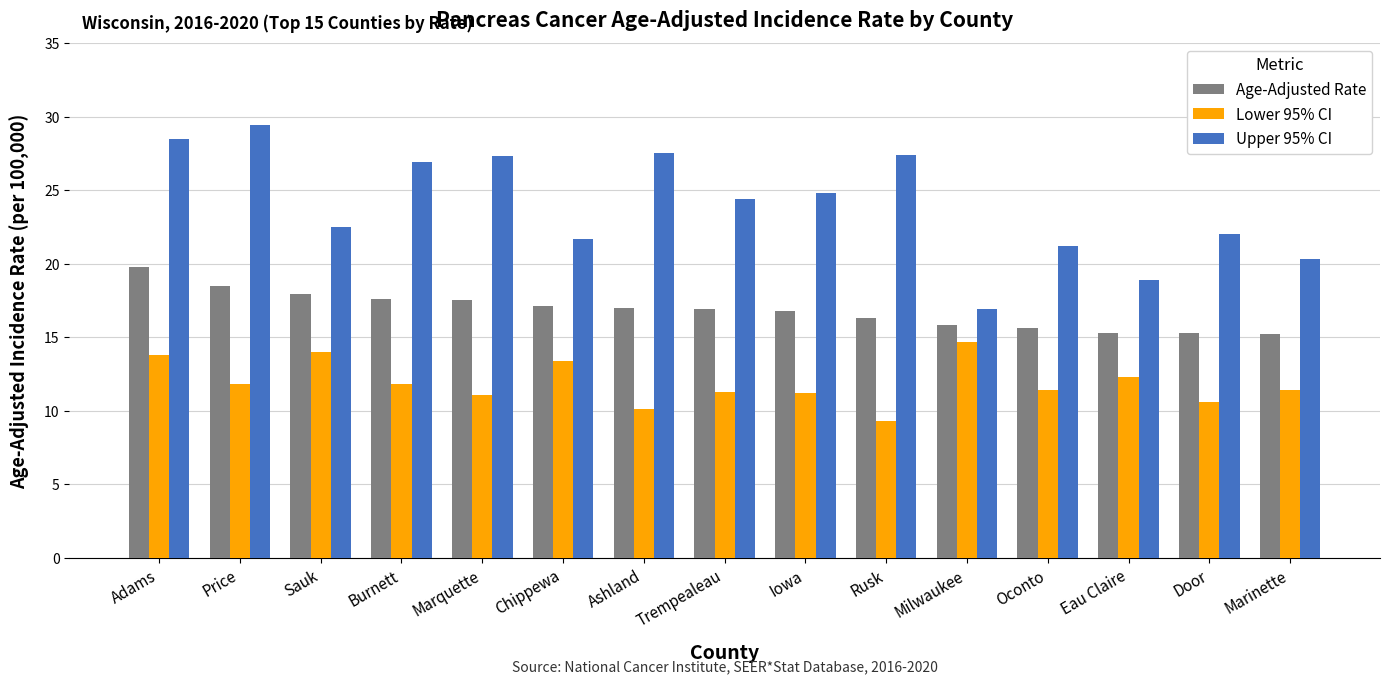

What is the difference between the maximum and minimum values in the Lower 95% CI series?

5.4